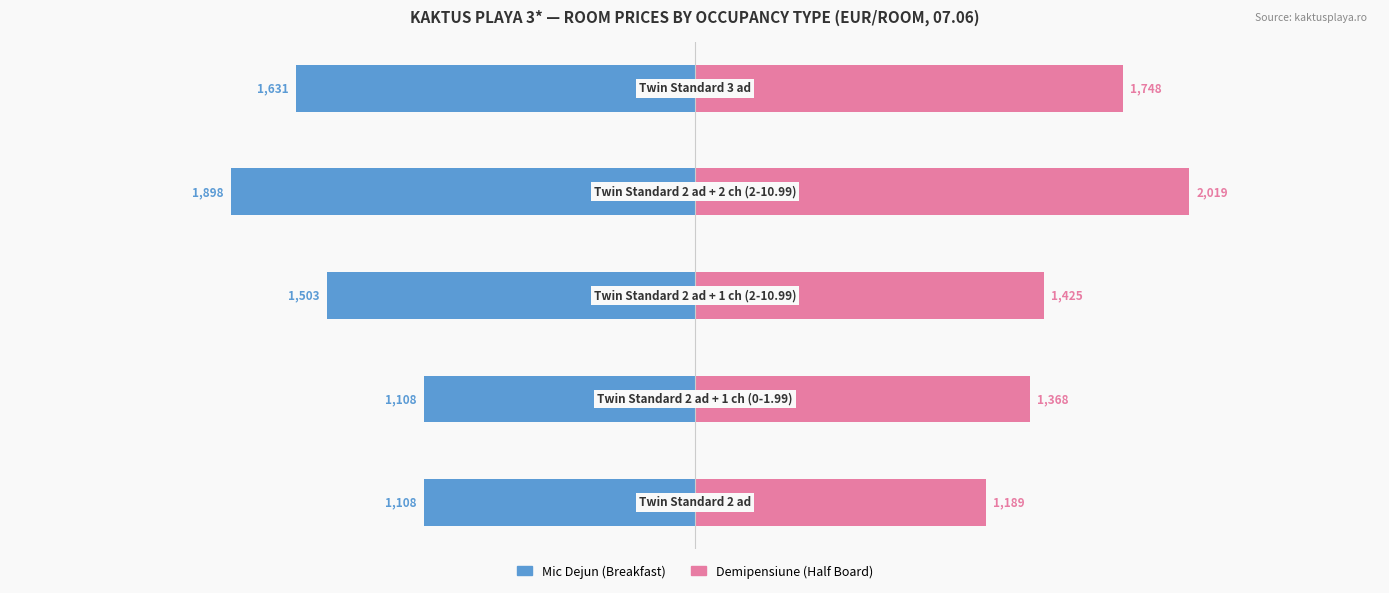

How many bars are there in each group?

2